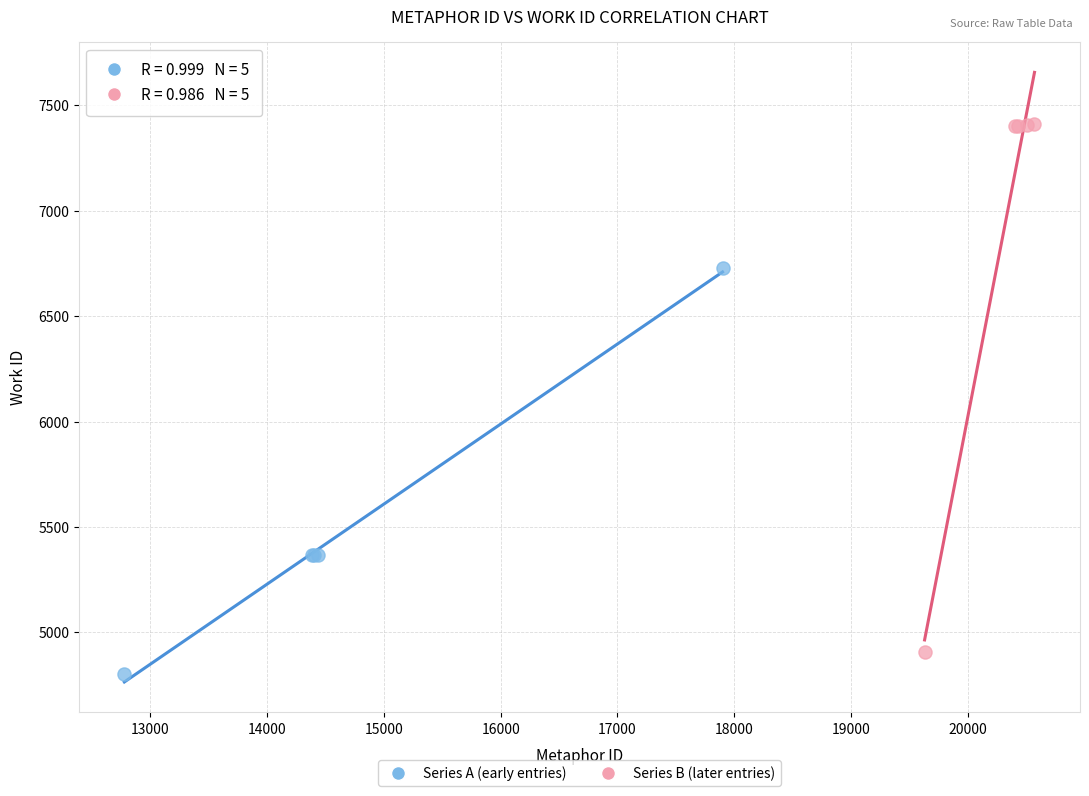

Which series has the largest Y range (max minus min)?

Series B (later entries)